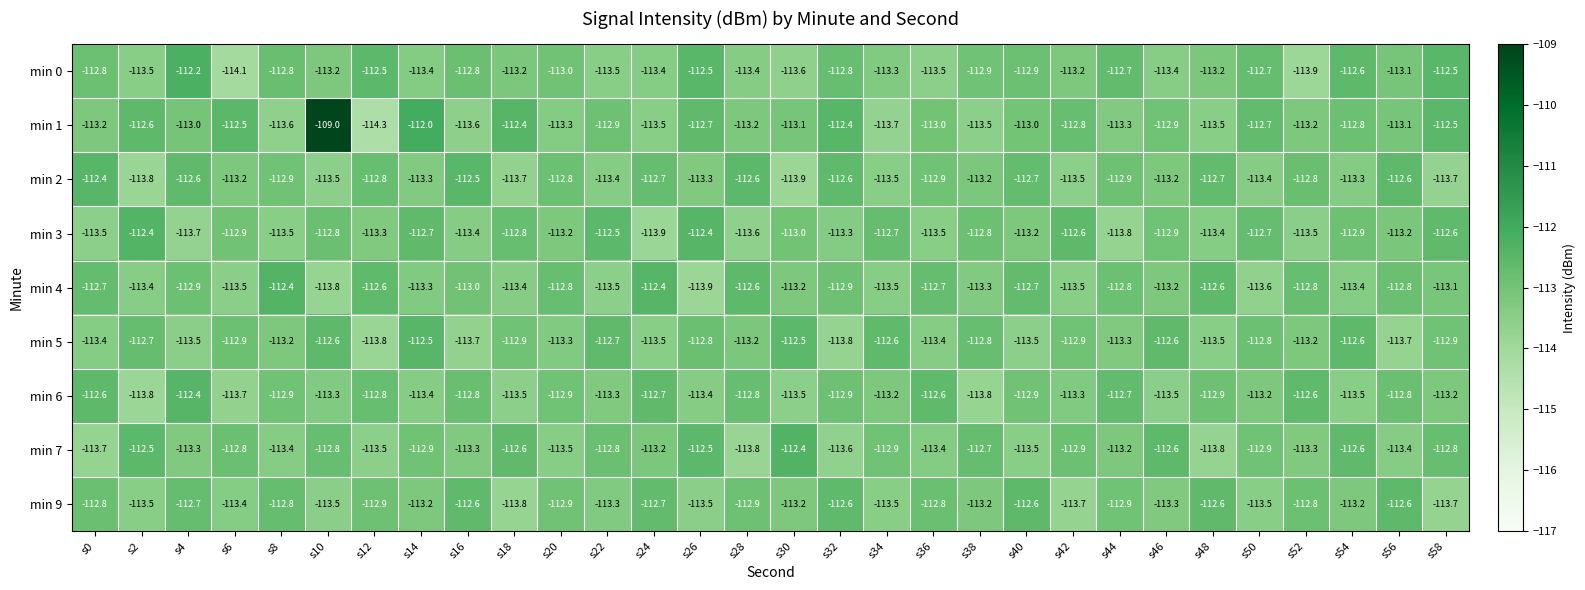

Which category has the lowest value across all series?

s12